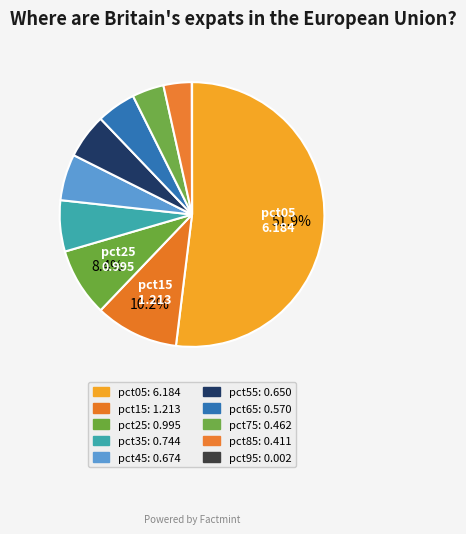

Does pct95 represent more than half of the total?

No